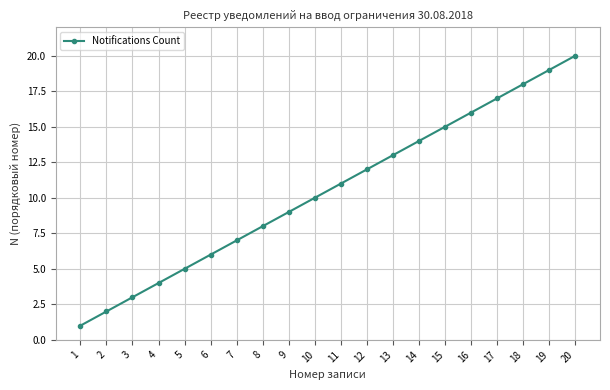

Reading left to right, list all the values displayed in this chart.

1=1	2=2	3=3	4=4	5=5	6=6	7=7	8=8	9=9	10=10	11=11	12=12	13=13	14=14	15=15	16=16	17=17	18=18	19=19	20=20